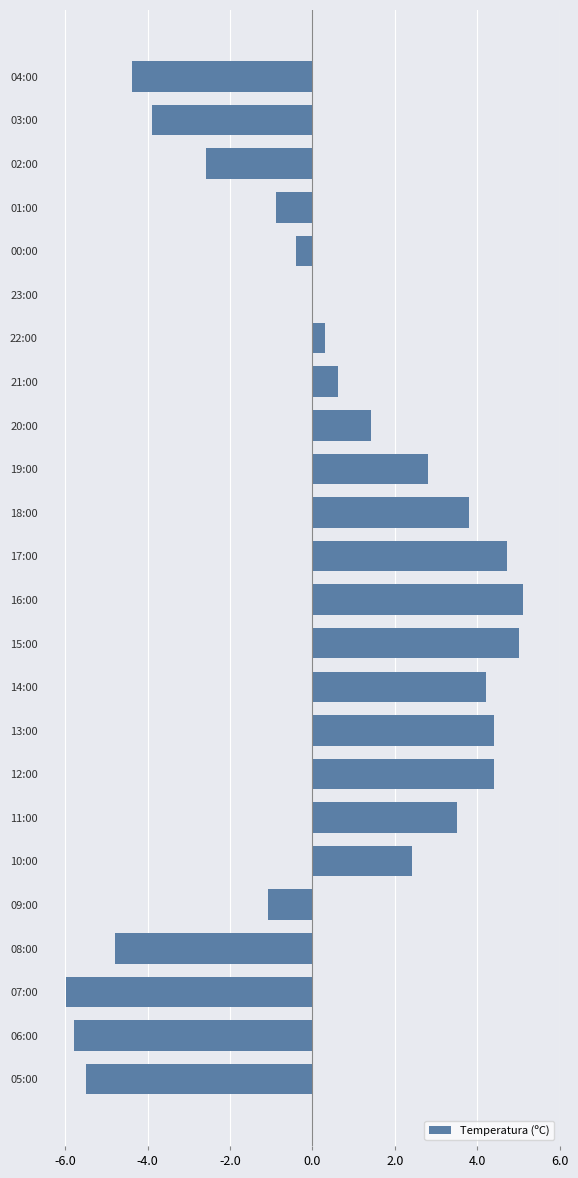

Is it true that the value at 13:00 is 4.4?

True